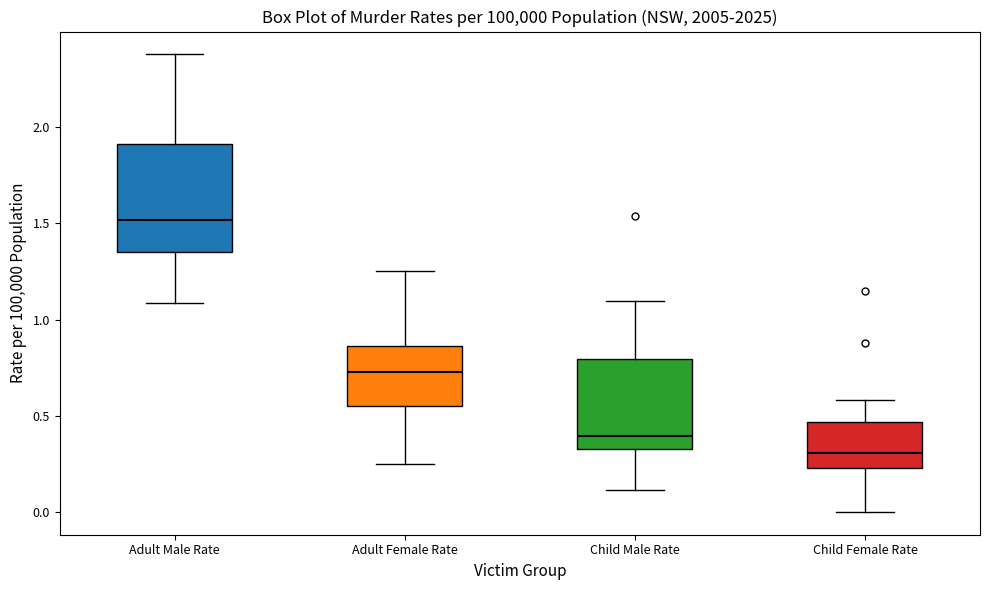

Where is the lower edge of the box for Child Male Rate on the y-axis? The values are not printed on the chart, so give them approximately, as read against the axis.

0.35